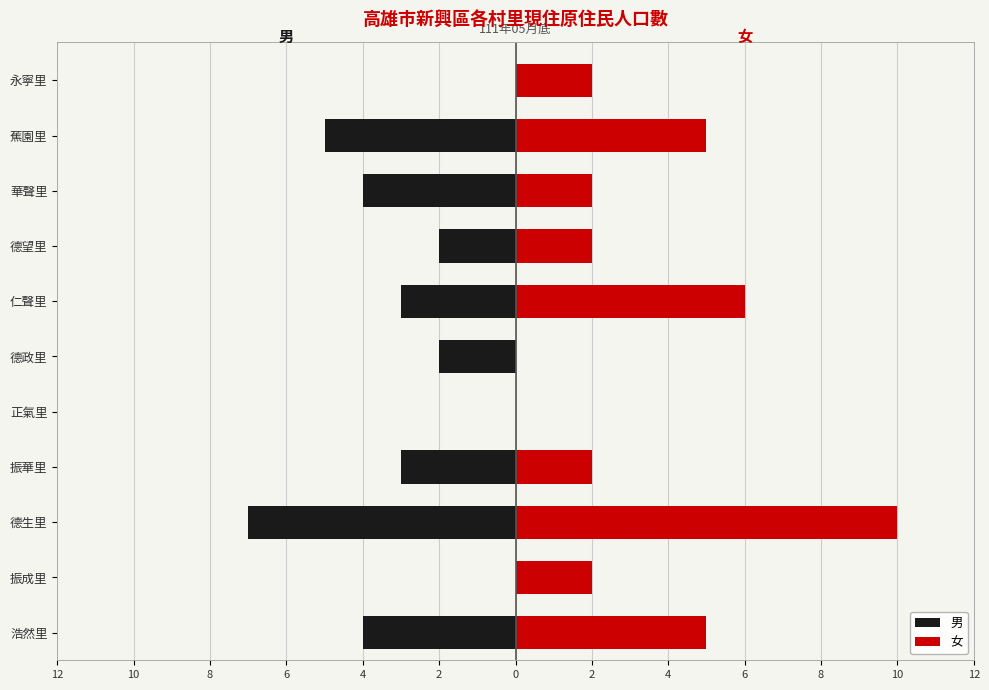

The 女 series shows 0 at 德政里. True or false?

True